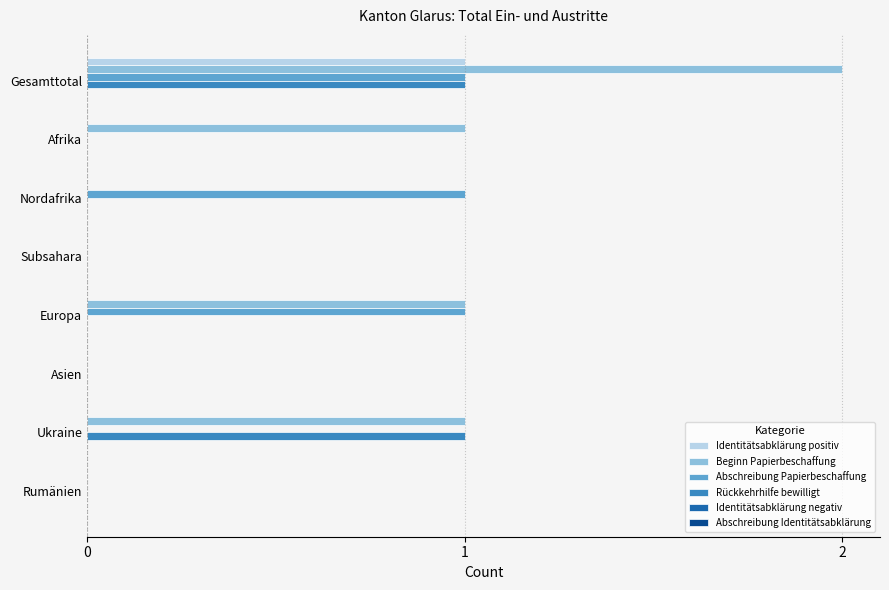

The value of Identitätsabklärung positiv at Ukraine is 1. True or false?

False